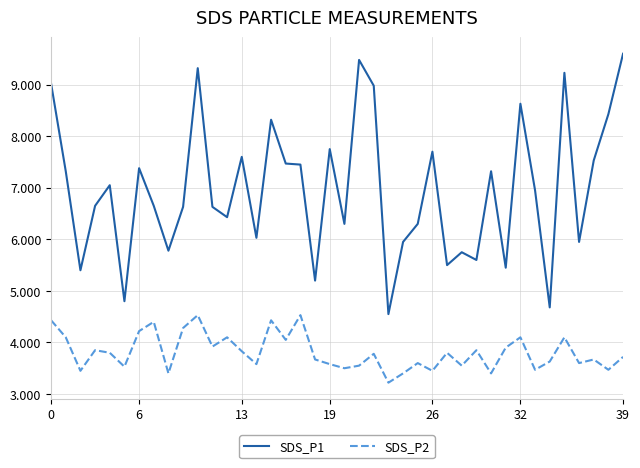

What is the highest value of the SDS_P1 series?

9.6